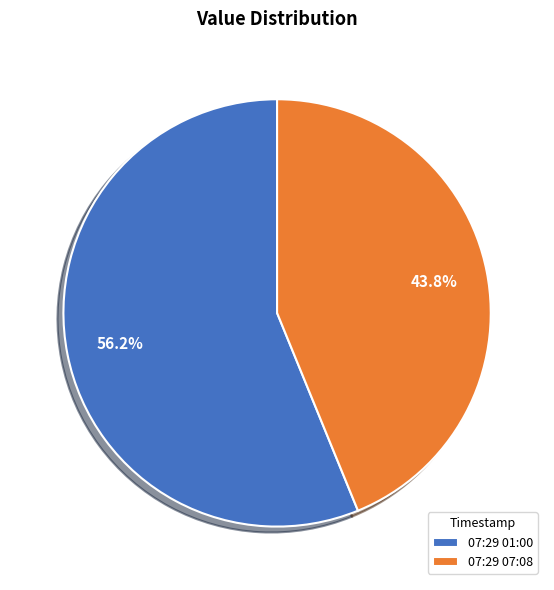

What is the smallest slice in the pie chart?

07:29 07:08